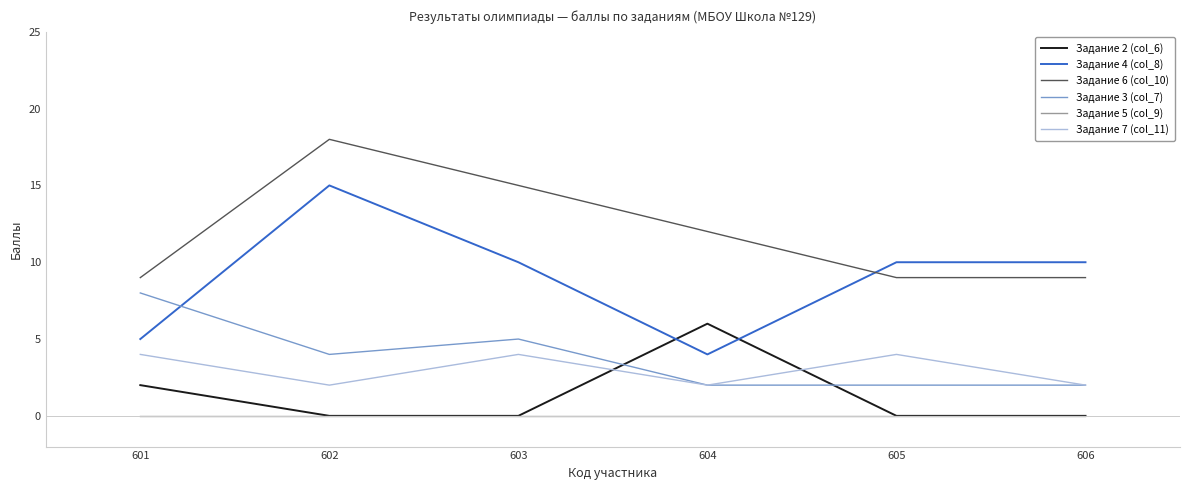

Which series has the widest spread of values?

Задание 4 (col_8)